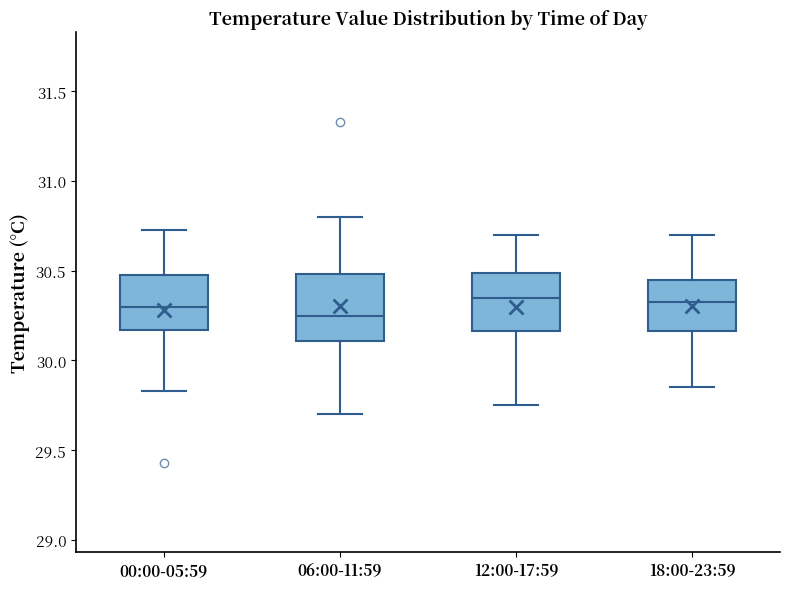

Where does the upper whisker of the box for 06:00-11:59 end on the y-axis? The values are not printed on the chart, so give them approximately, as read against the axis.

30.80